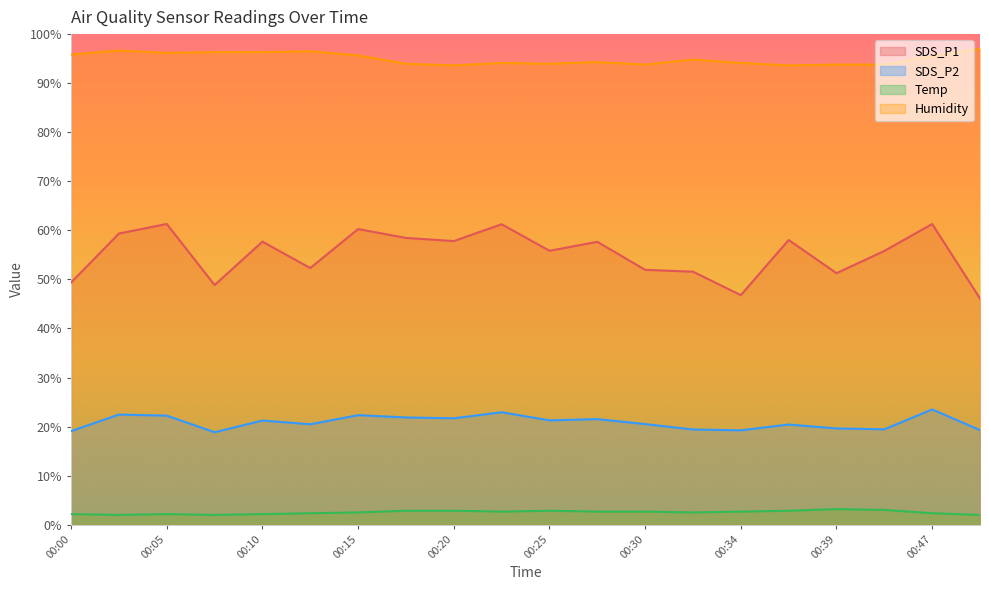

What is the value of the Temp point at the 17th from the left?

3.2